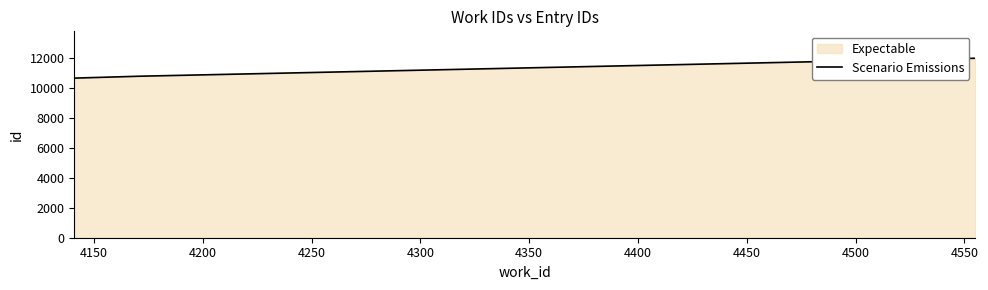

Approximately how many times larger is the value at 4150 compared to 4100?

1.0